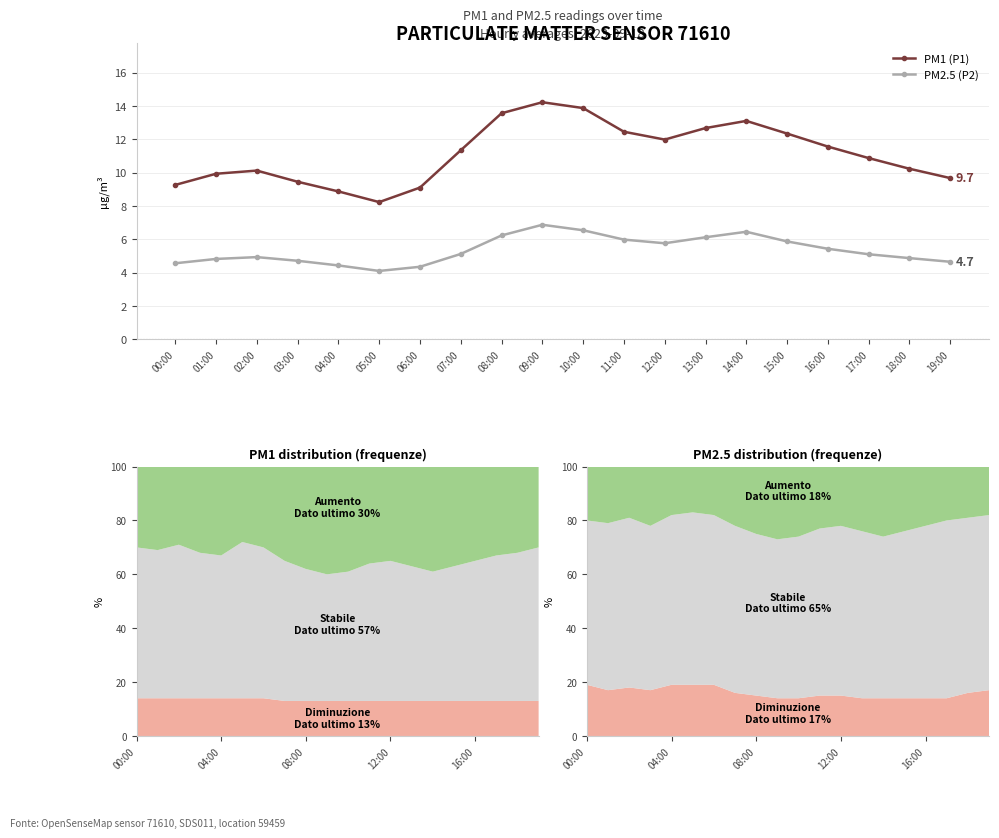

True or false: PM2.5 (P2) and PM1 (P1) intersect in this chart.

False